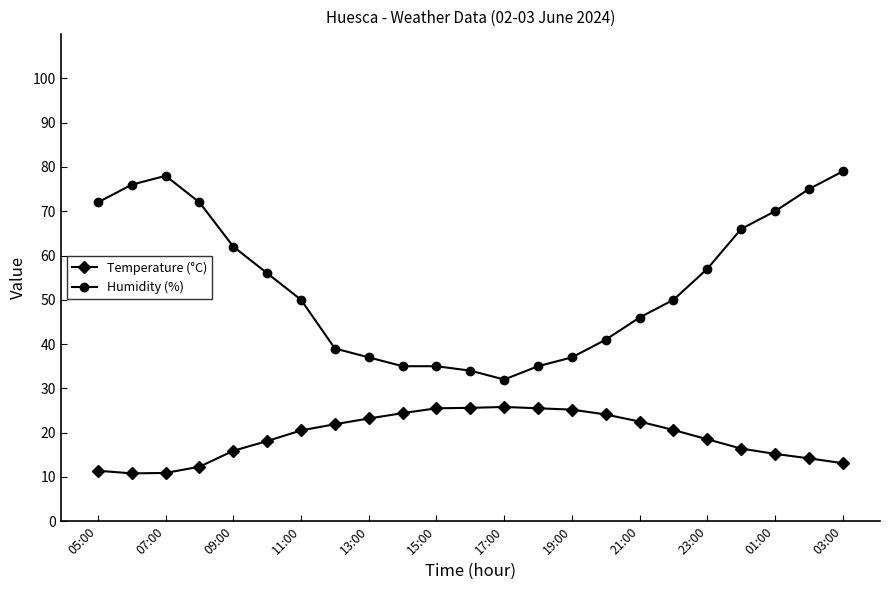

Which series has the widest spread of values?

Humidity (%)